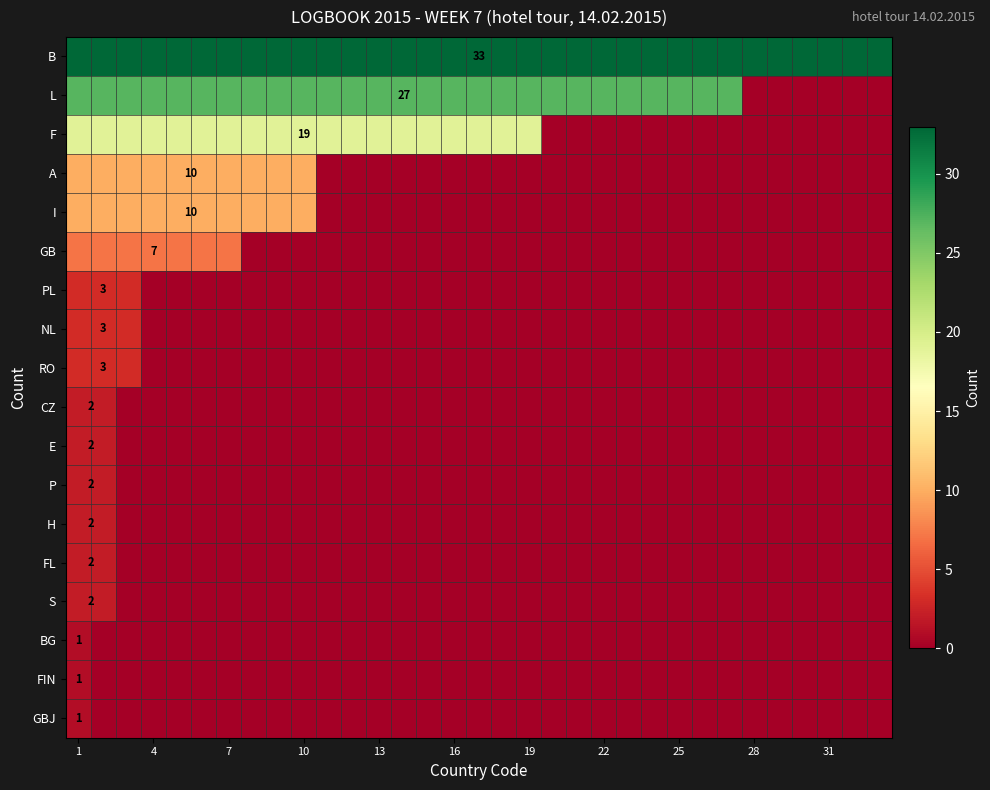

Rank the series at 7 from lowest to highest value.

PL, NL, RO, CZ, E, P, H, FL, S, BG, FIN, GBJ, GB, A, I, F, L, B